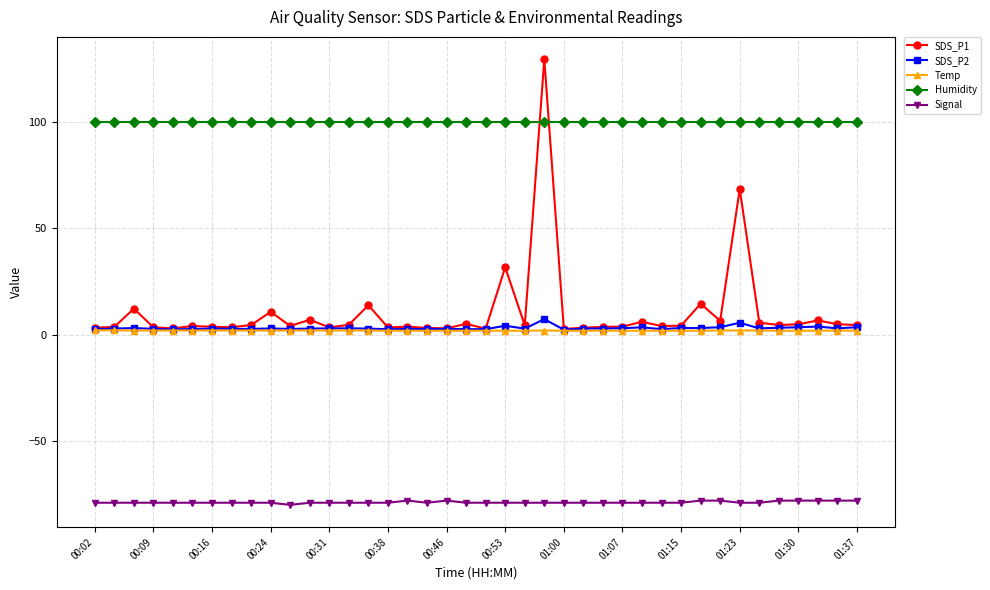

What is the minimum value for SDS_P1?

2.6